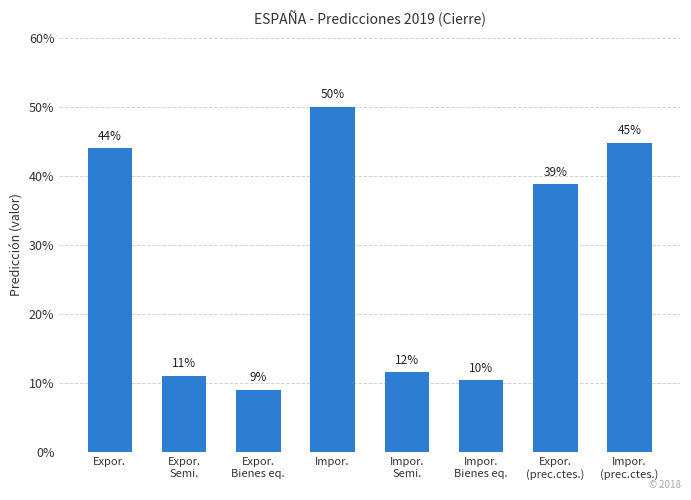

Where does the data first go above 38?

Expor.